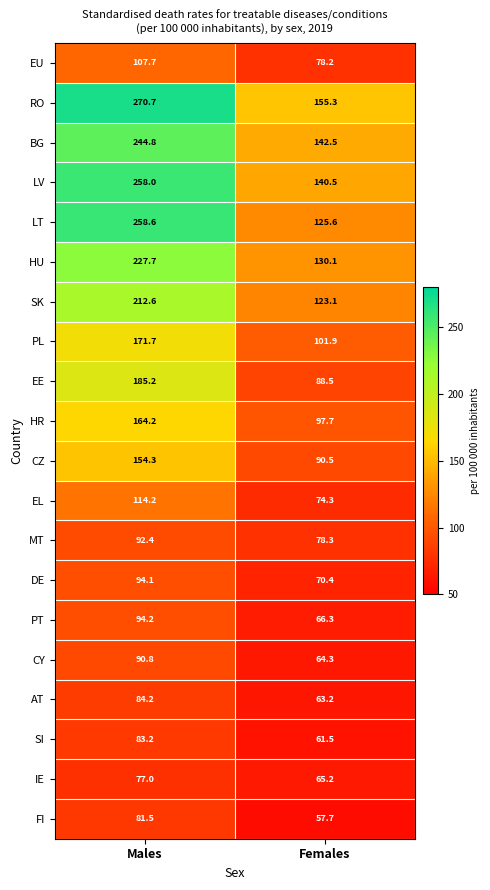

What is the minimum value shown in the chart?

57.7